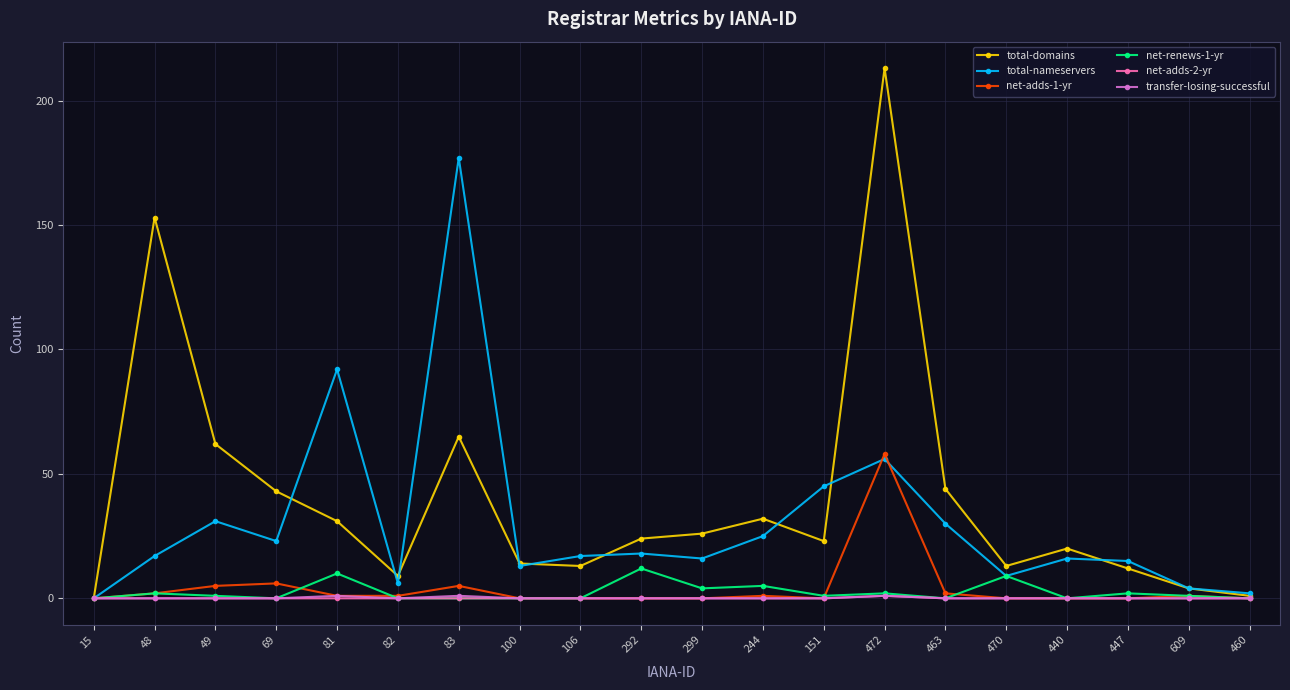

True or false: net-renews-1-yr has more than 0 points higher than both neighbors.

True